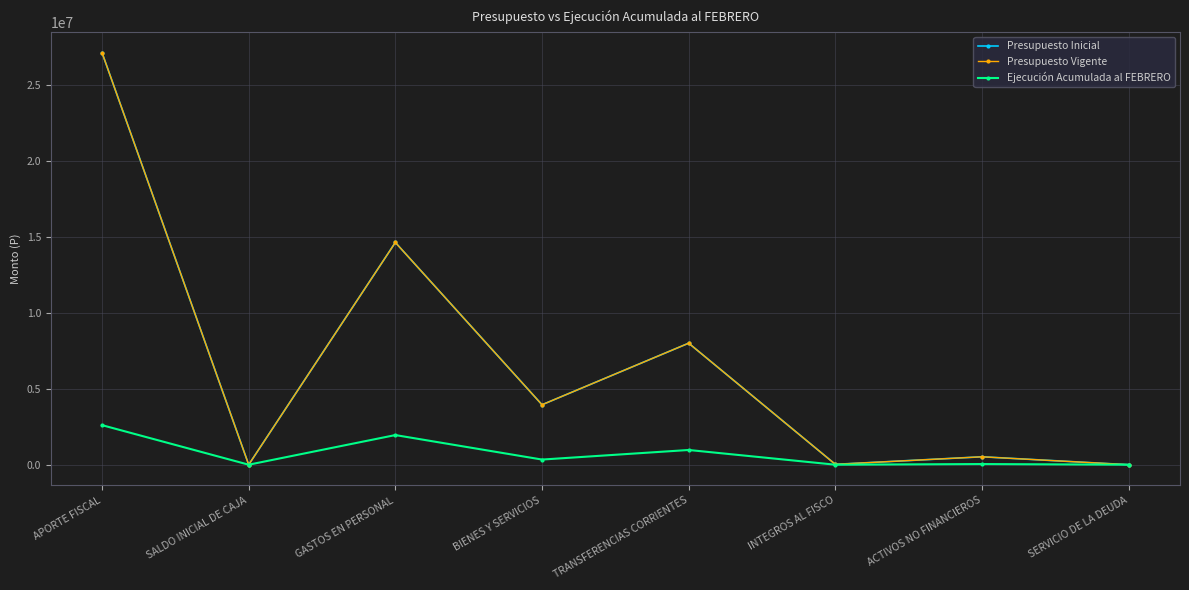

Reading left to right, transcribe all the data shown in this chart.

Presupuesto Inicial: APORTE FISCAL=27144317	SALDO INICIAL DE CAJA=40	GASTOS EN PERSONAL=14642409	BIENES Y SERVICIOS=3949973	TRANSFERENCIAS CORRIENTES=8005609	INTEGROS AL FISCO=24824	ACTIVOS NO FINANCIEROS=521502	SERVICIO DE LA DEUDA=40
Presupuesto Vigente: APORTE FISCAL=27144317	SALDO INICIAL DE CAJA=40	GASTOS EN PERSONAL=14642409	BIENES Y SERVICIOS=3949973	TRANSFERENCIAS CORRIENTES=8005609	INTEGROS AL FISCO=24824	ACTIVOS NO FINANCIEROS=521502	SERVICIO DE LA DEUDA=40
Ejecución Acumulada al FEBRERO: APORTE FISCAL=2605345	SALDO INICIAL DE CAJA=0	GASTOS EN PERSONAL=1952415	BIENES Y SERVICIOS=338674	TRANSFERENCIAS CORRIENTES=969896	INTEGROS AL FISCO=0	ACTIVOS NO FINANCIEROS=43522	SERVICIO DE LA DEUDA=0